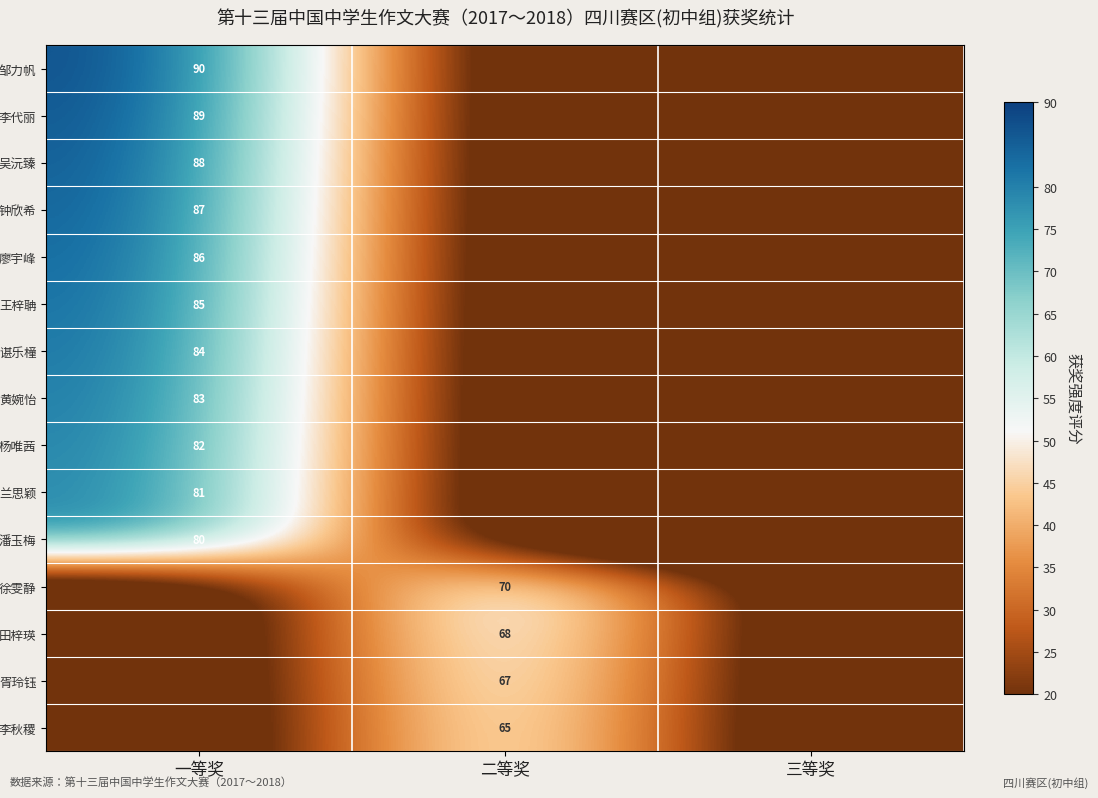

True or false: 钟欣希 has a value of 87 at 一等奖.

True